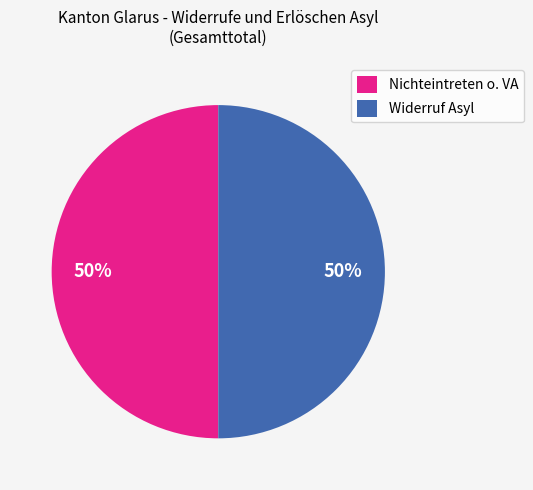

What is the ratio of the value at Nichteintreten o. VA to the value at Widerruf Asyl?

1.0